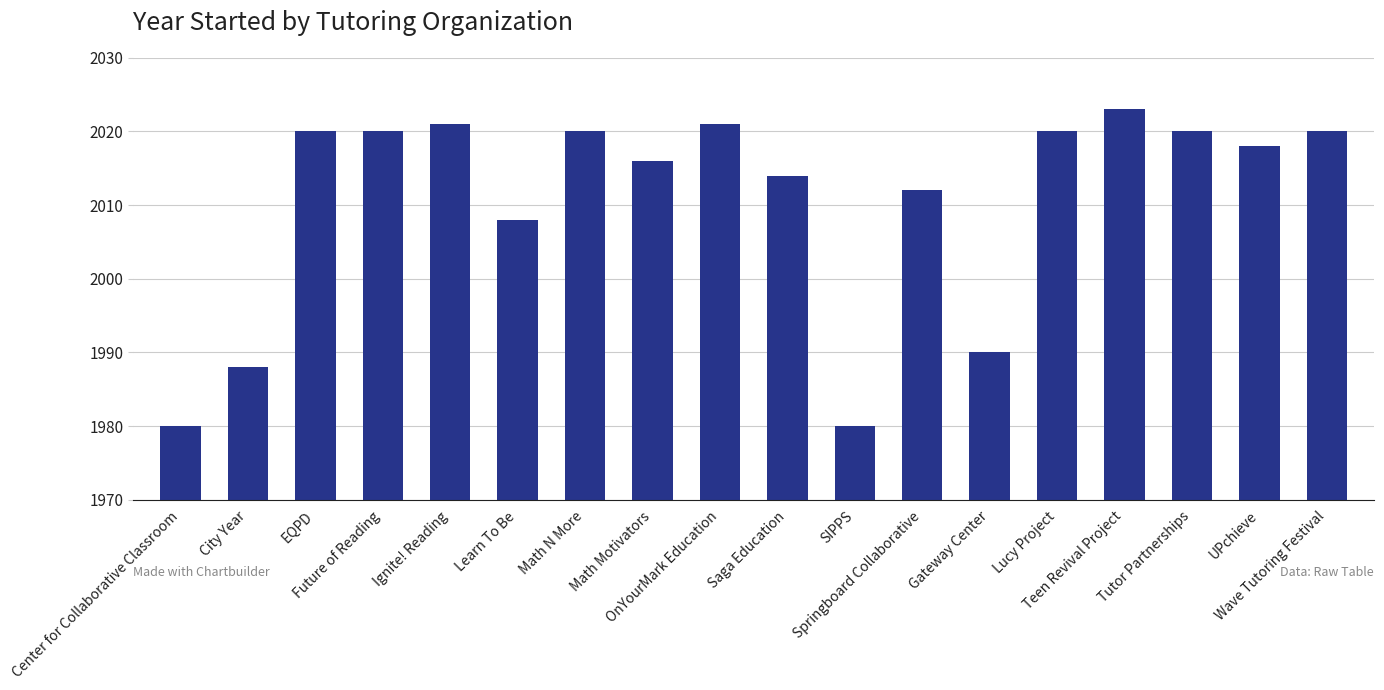

What is the change in value from Math N More to UPchieve?

-2